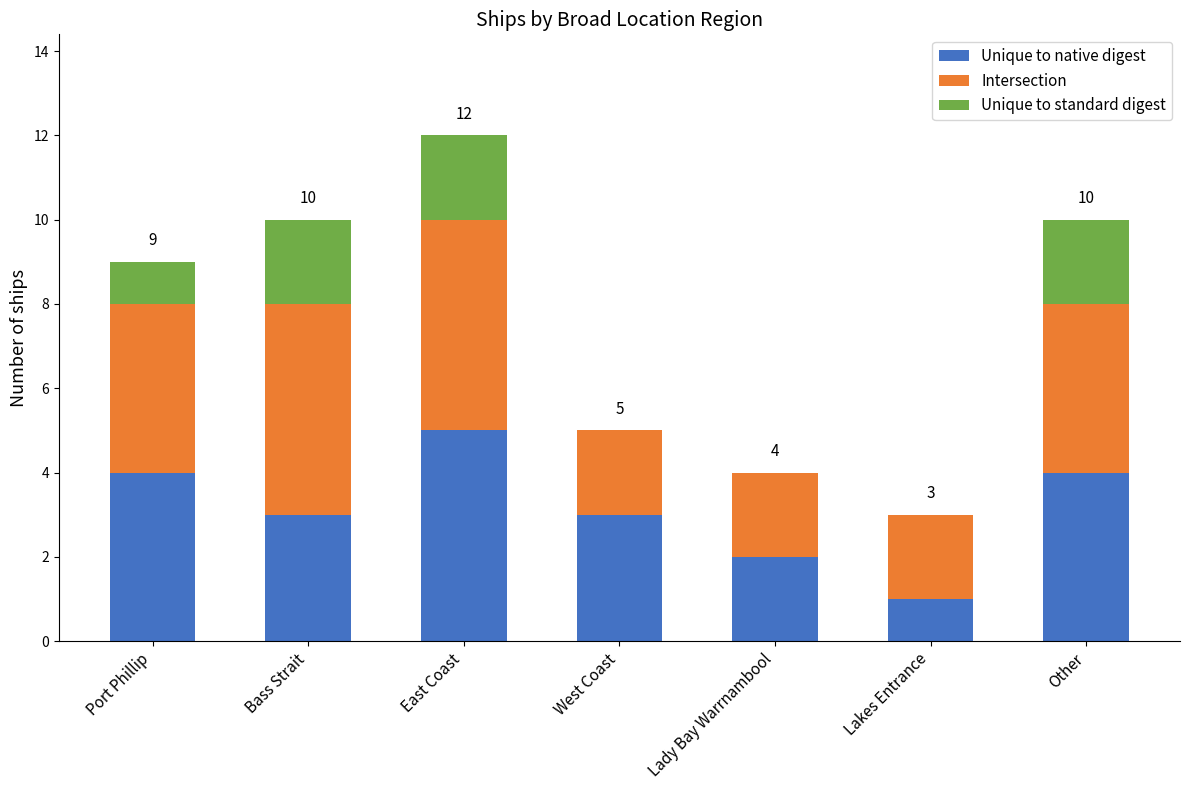

At which category is the sum across all series the highest?

East Coast